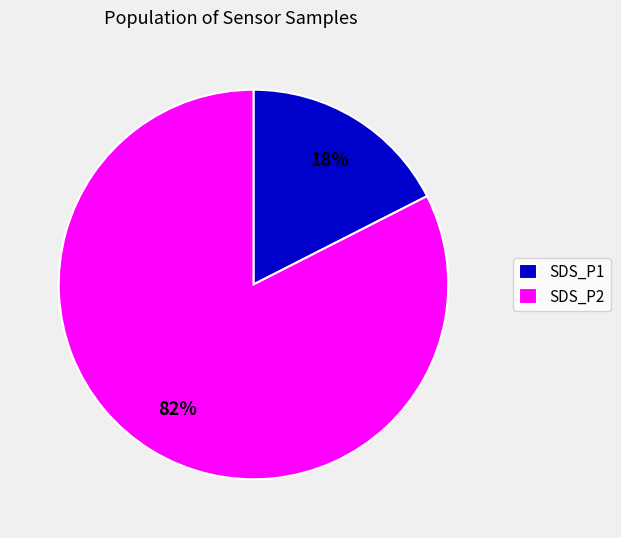

Combined, do SDS_P1 and SDS_P2 account for over 50%?

Yes